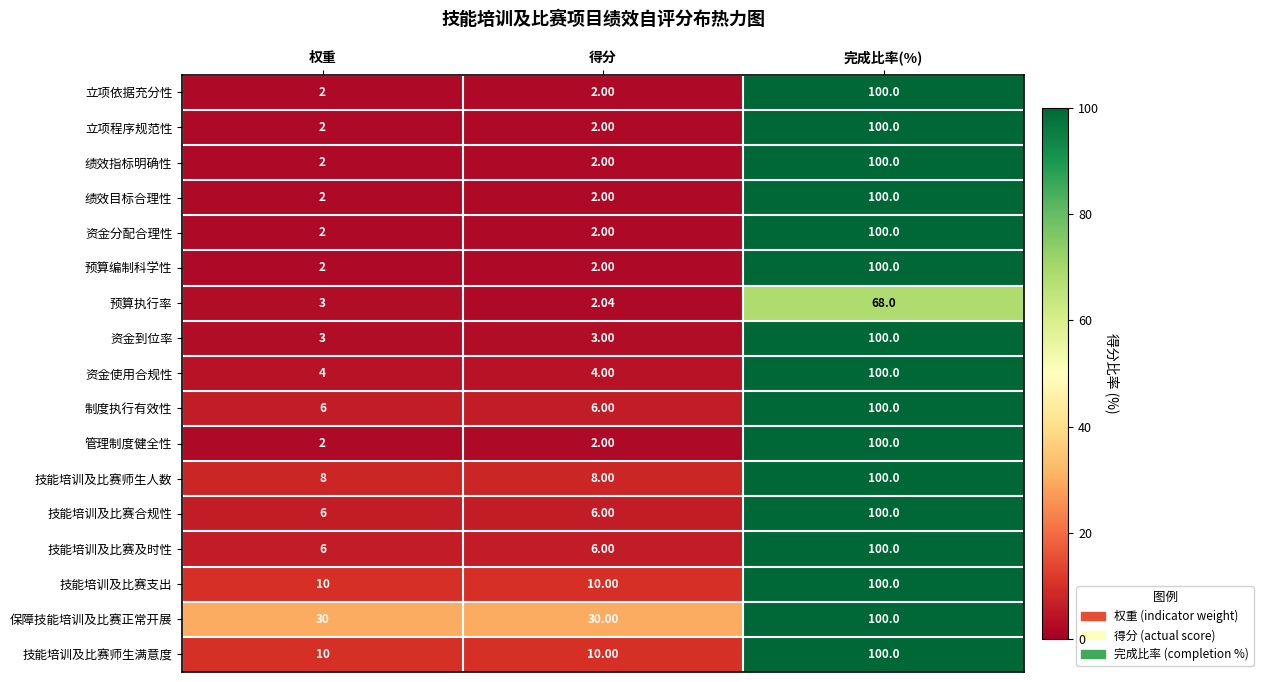

At which label does 资金到位率 reach its peak?

完成比率(%)